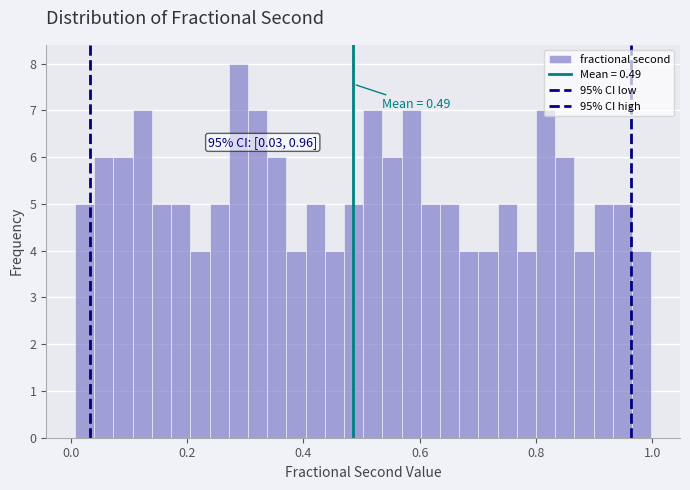

Read against the x-axis, roughly where is the centre of the tallest bar?

0.28